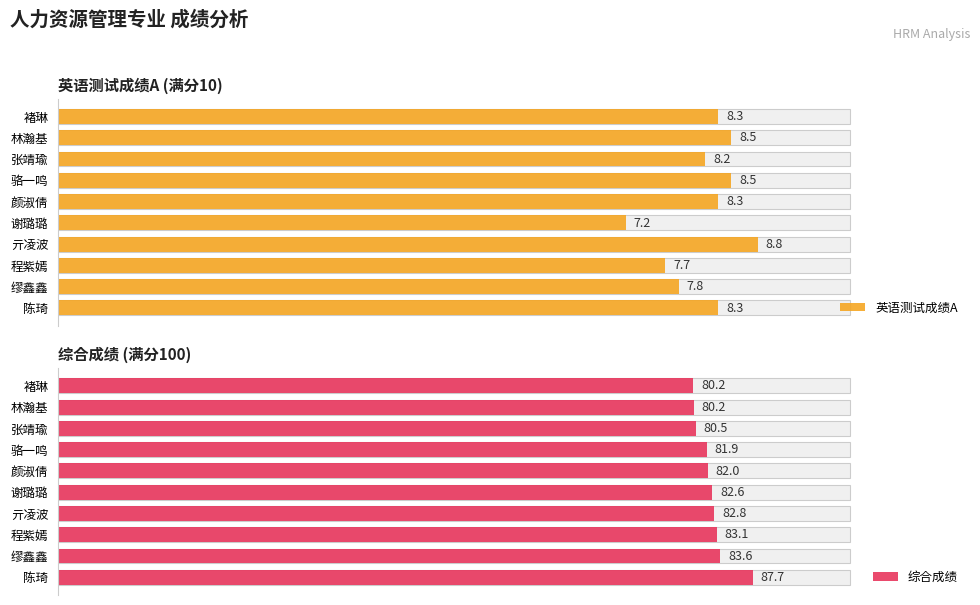

List the series in order of their overall mean, highest first.

综合成绩, 英语测试成绩A